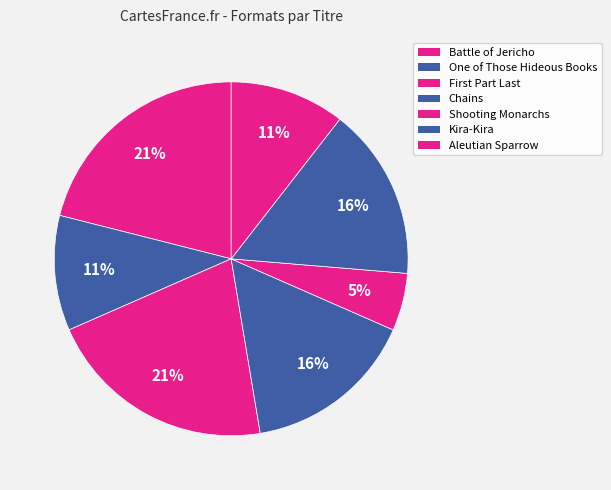

How many segments does this pie chart have?

7